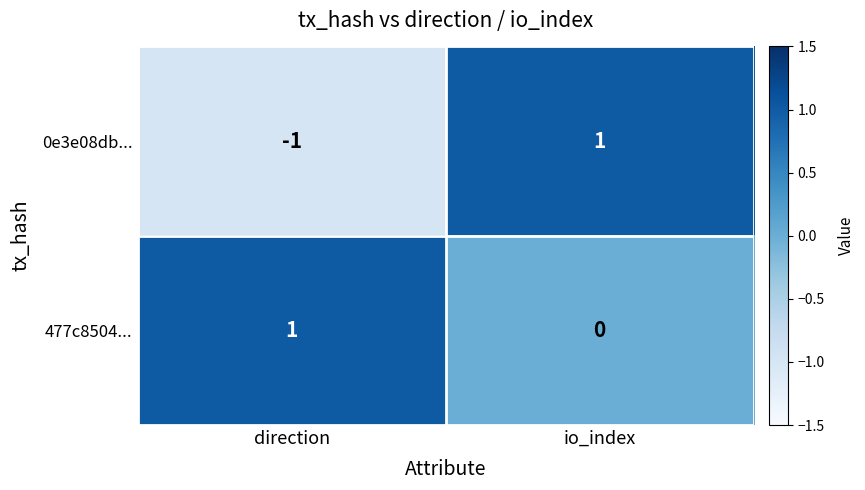

Which label corresponds to the smallest value in the chart?

direction